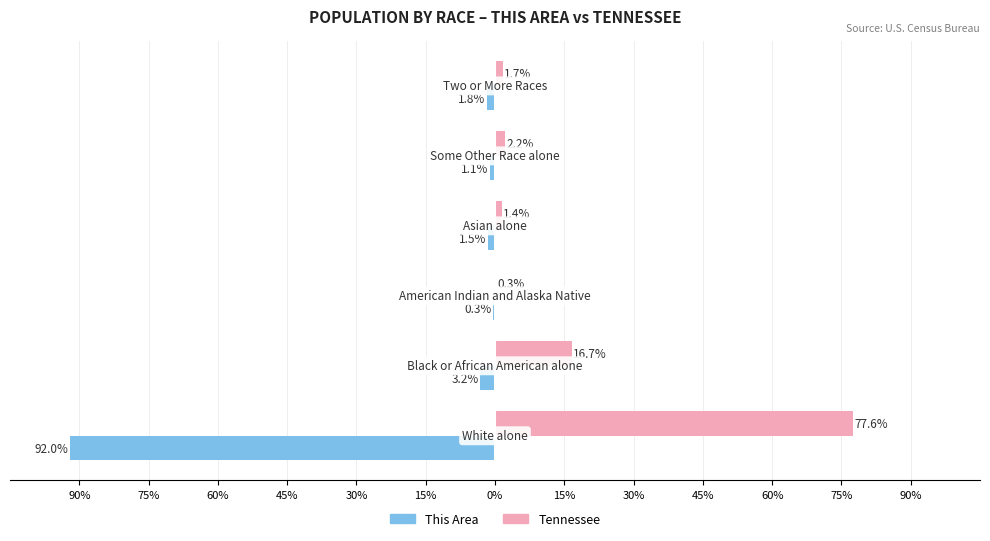

What are all the series names shown in the legend?

This Area, Tennessee